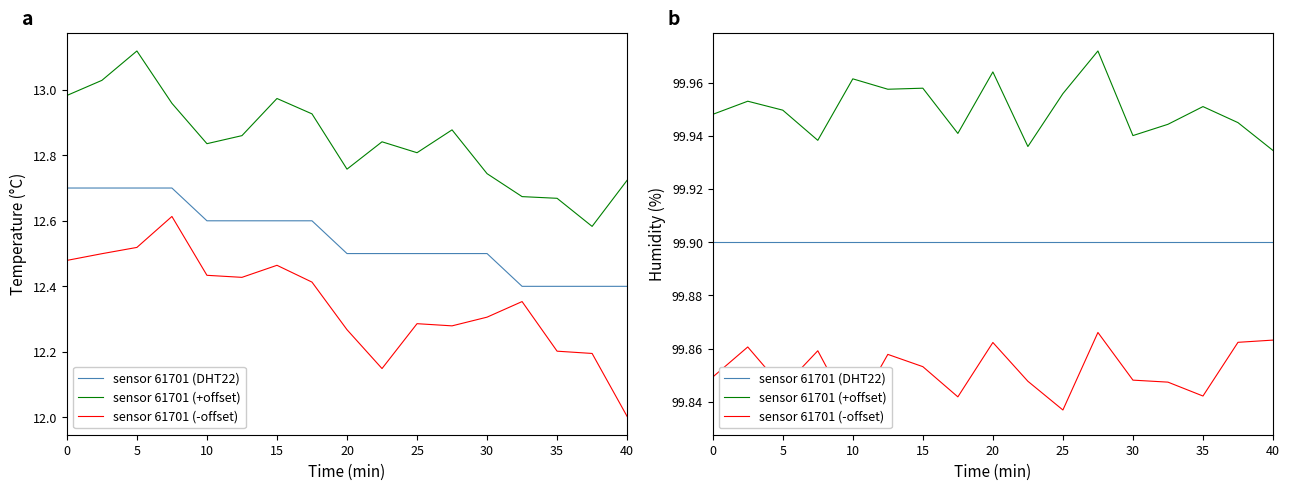

What is the total value across all series at 15?

299.7